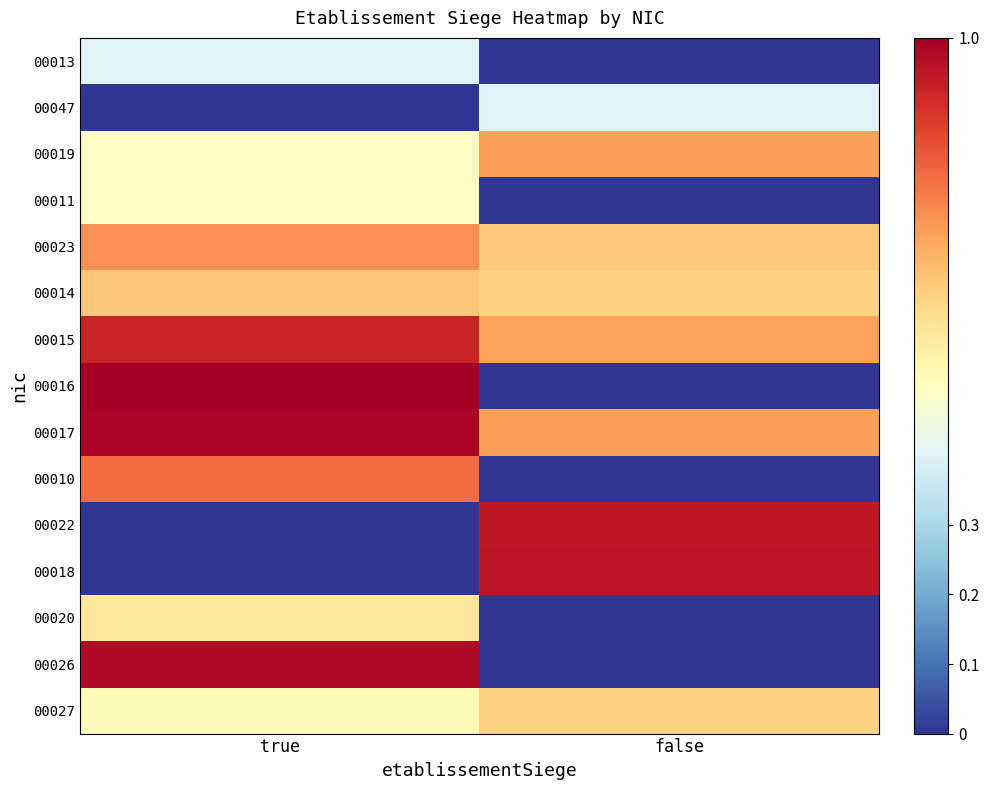

Reading right to left, transcribe all the data shown in this chart.

00013: false=0.0	true=0.4
00047: false=0.4	true=0.0
00019: false=0.7	true=0.5
00011: false=0.0	true=0.5
00023: false=0.6	true=0.7
00014: false=0.6	true=0.7
00015: false=0.7	true=0.9
00016: false=0.0	true=1.0
00017: false=0.7	true=1.0
00010: false=0.0	true=0.8
00022: false=0.9	true=0.0
00018: false=1.0	true=0.0
00020: false=0.0	true=0.6
00026: false=0.0	true=1.0
00027: false=0.6	true=0.5